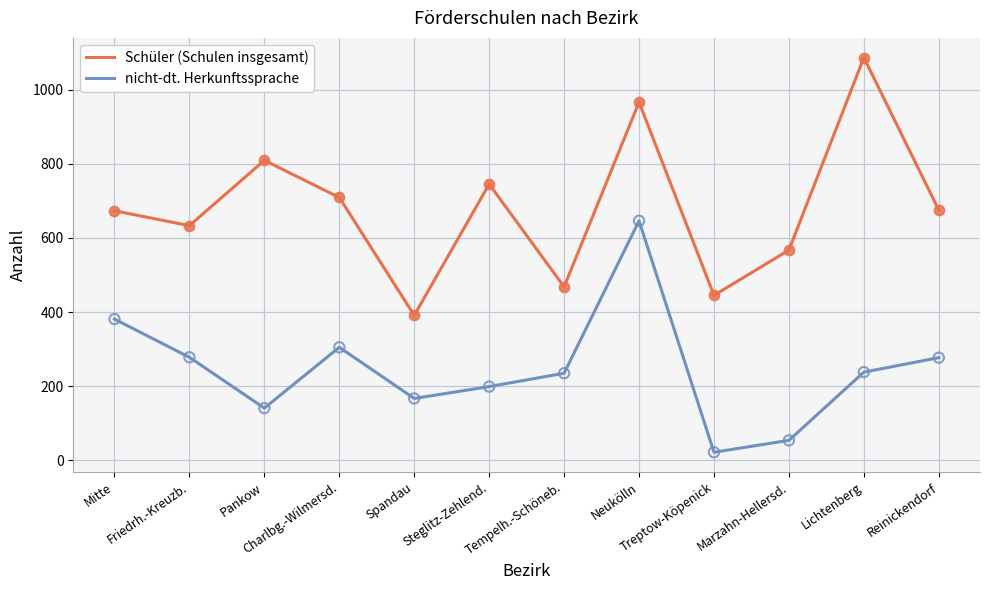

Is the value of nicht-dt. Herkunftssprache at Pankow greater than the value of Schüler (Schulen insgesamt) at Friedrh.-Kreuzb.?

No